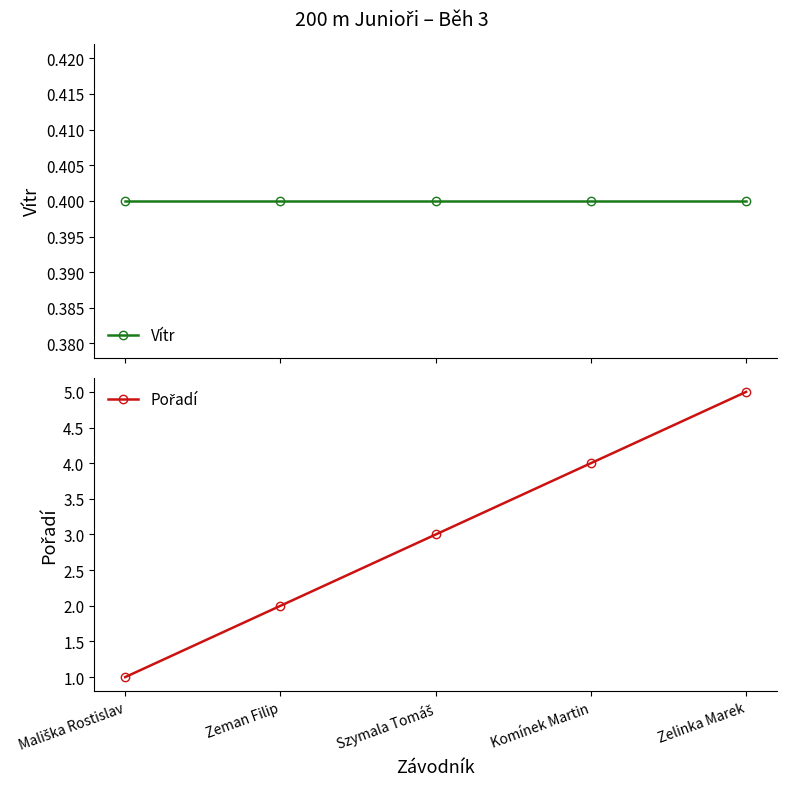

Rank the categories by Pořadí value from highest to lowest.

Zelinka Marek, Komínek Martin, Szymala Tomáš, Zeman Filip, Mališka Rostislav